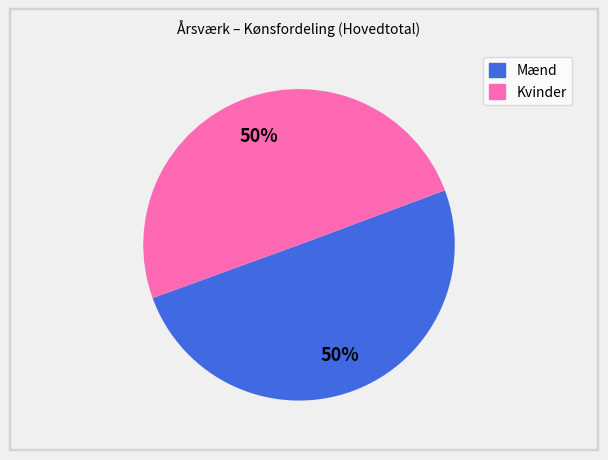

What percentage is the Mænd slice, to the nearest percent?

50%